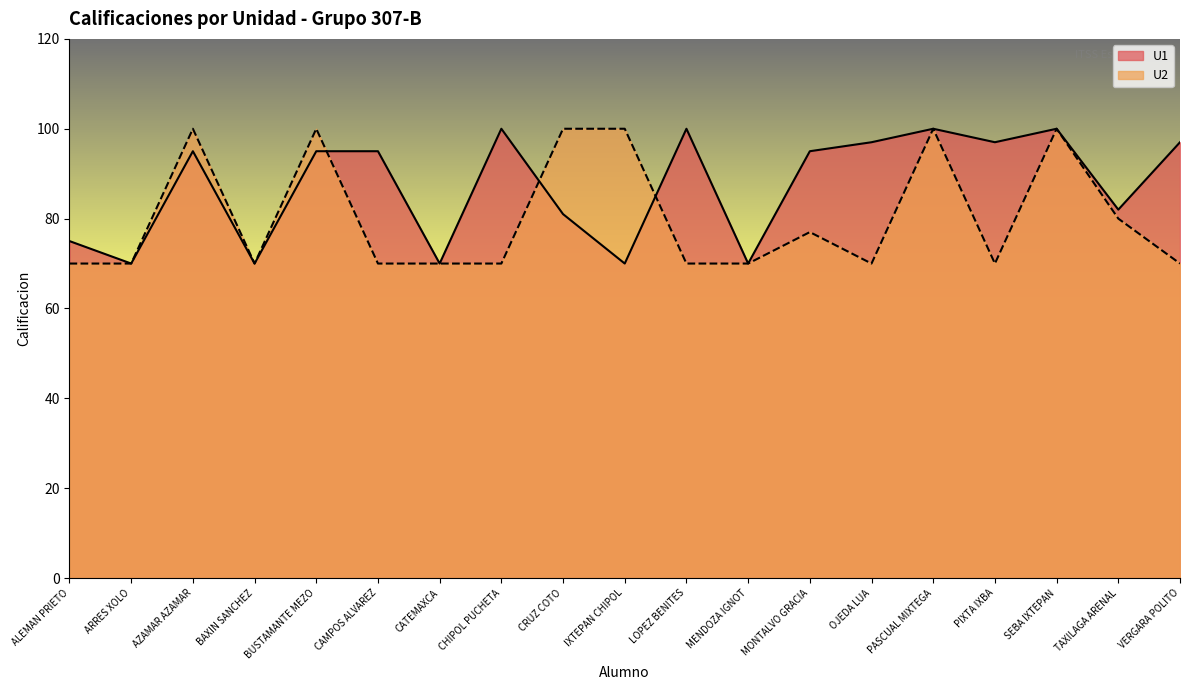

What is the highest value of the U1 series?

100